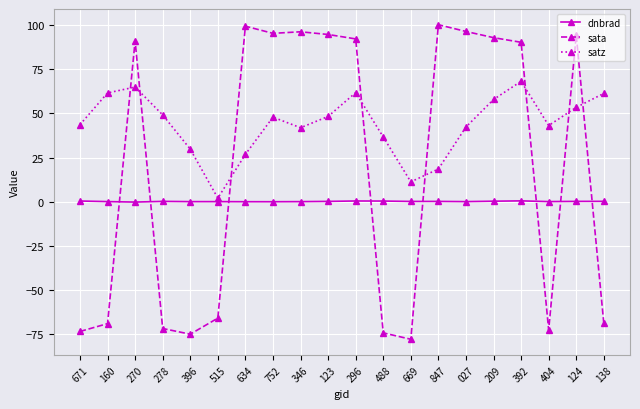

After their last crossing, which series has the higher values: sata or satz?

satz